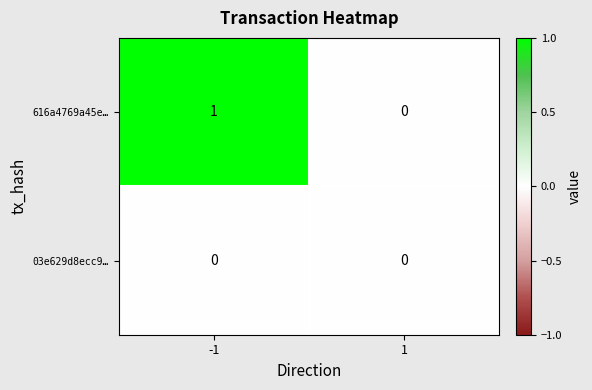

Rank the series at -1 from lowest to highest value.

03e629d8ecc9…, 616a4769a45e…